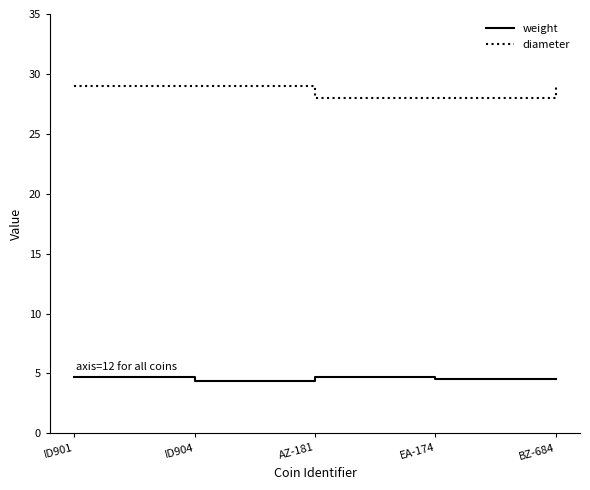

What is the highest value of the weight series?

4.7